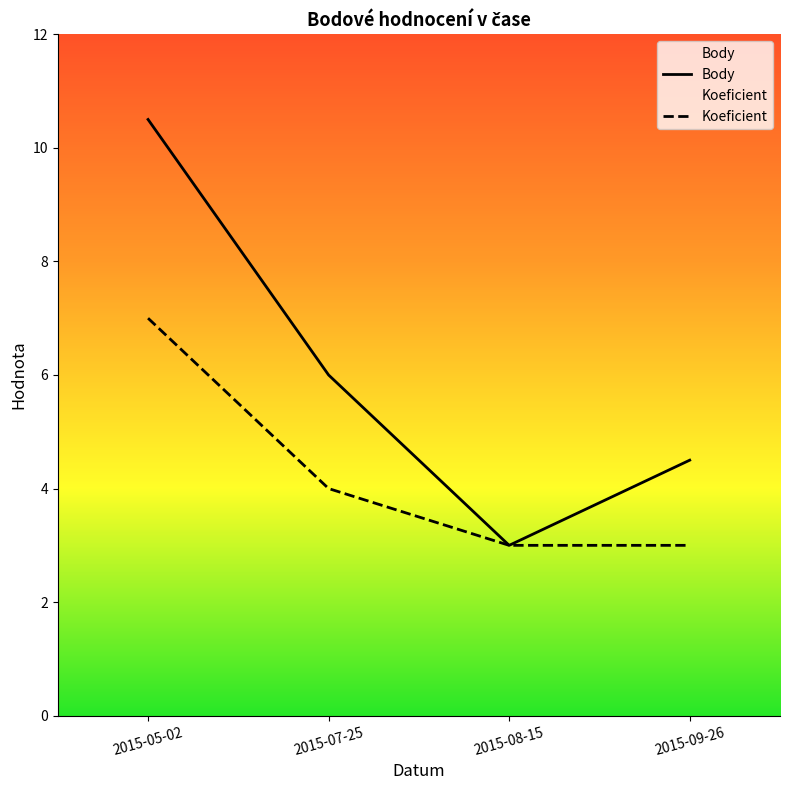

The value of Body at 2015-05-02 is 10.5. True or false?

True